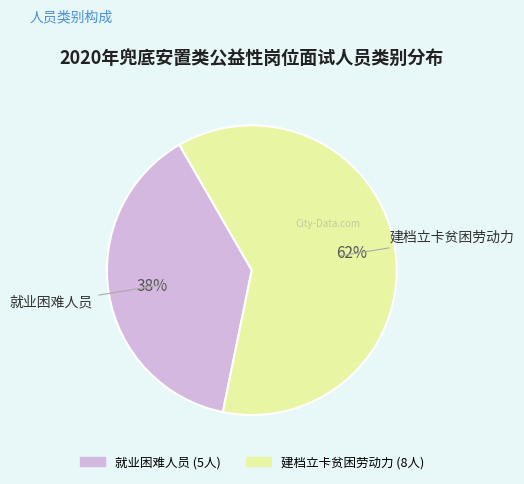

Which category has the smallest portion of the pie?

就业困难人员